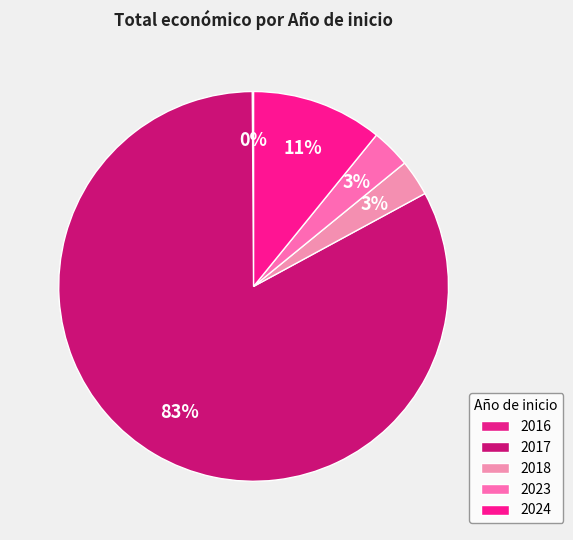

Is it true that 2018 is 11% of the pie?

False